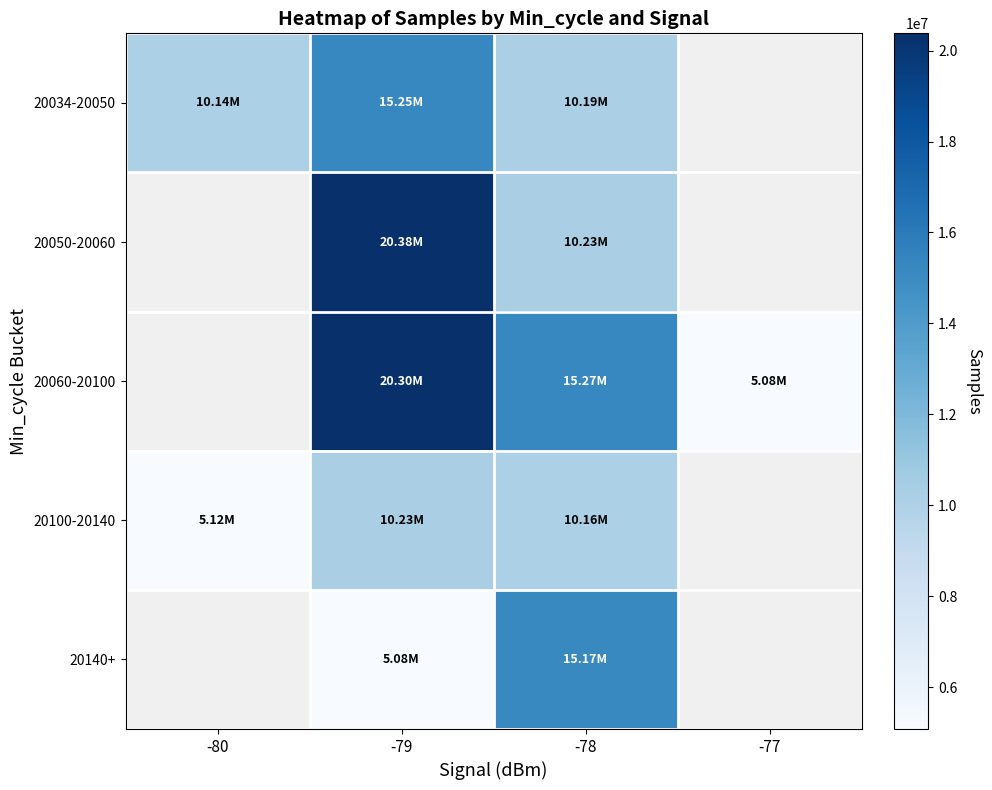

How many positive values does the 20034-20050 series have?

3